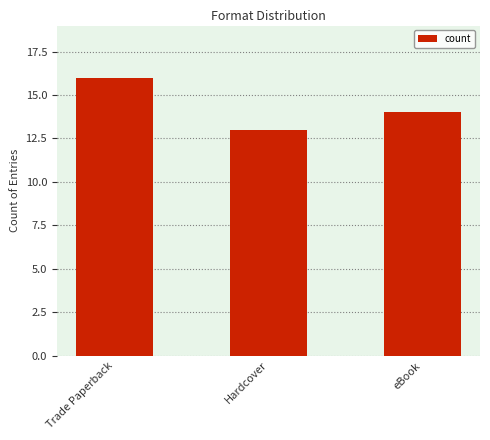

What is the difference between the values at Hardcover and Trade Paperback?

3